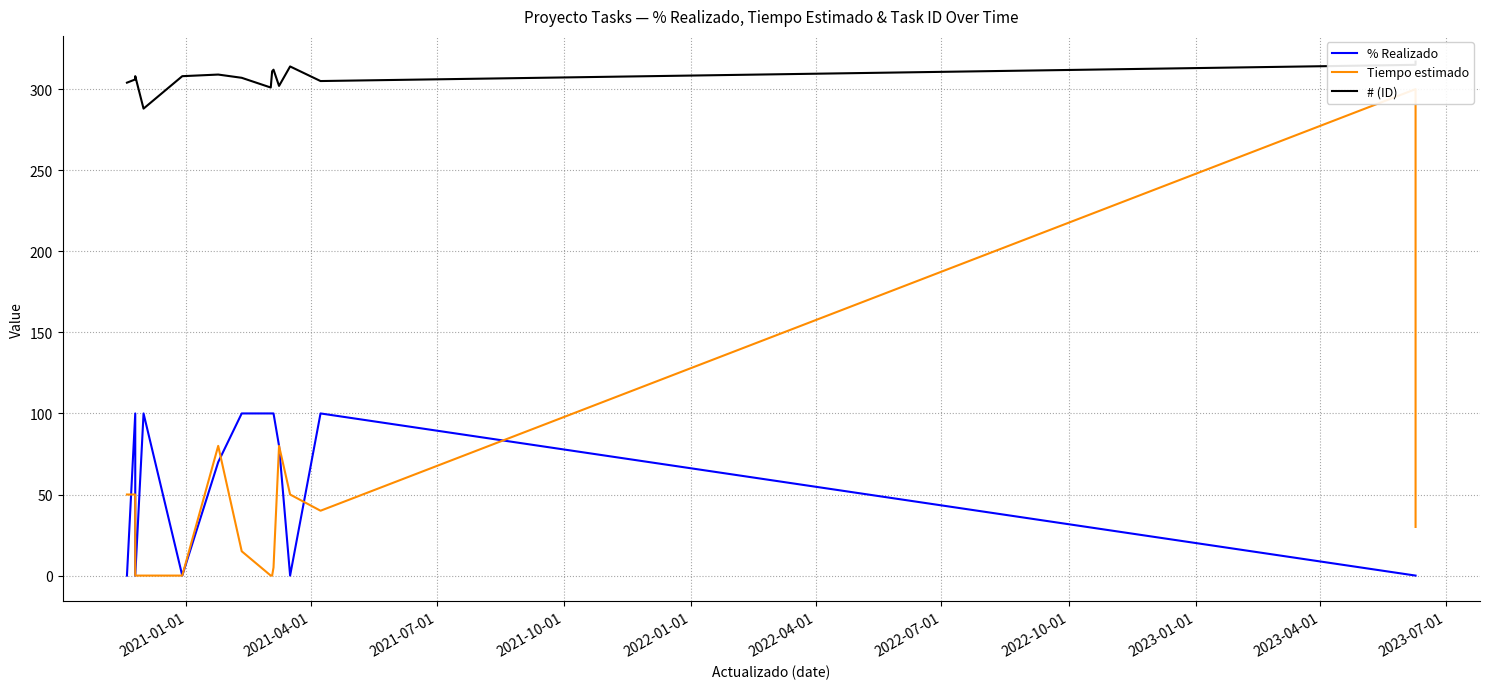

At 2023-07-01, list the series in order from smallest to largest.

% Realizado, Tiempo estimado, # (ID)